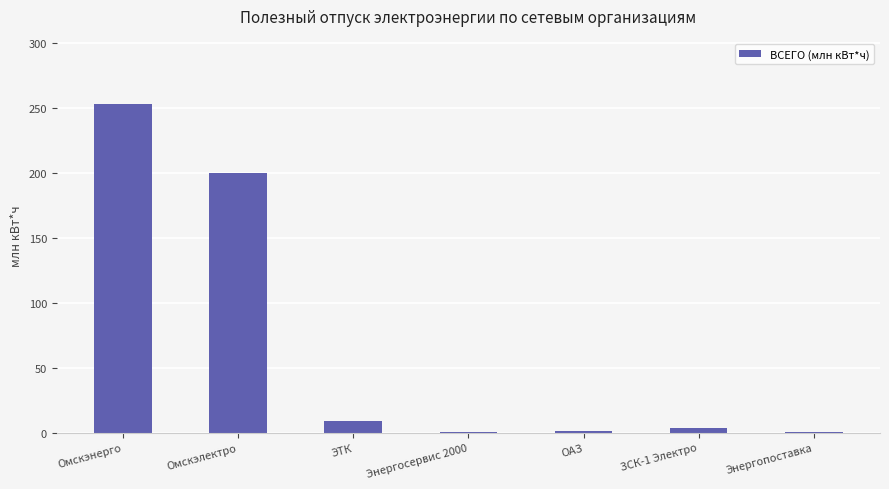

How many distinct data groups are displayed?

1